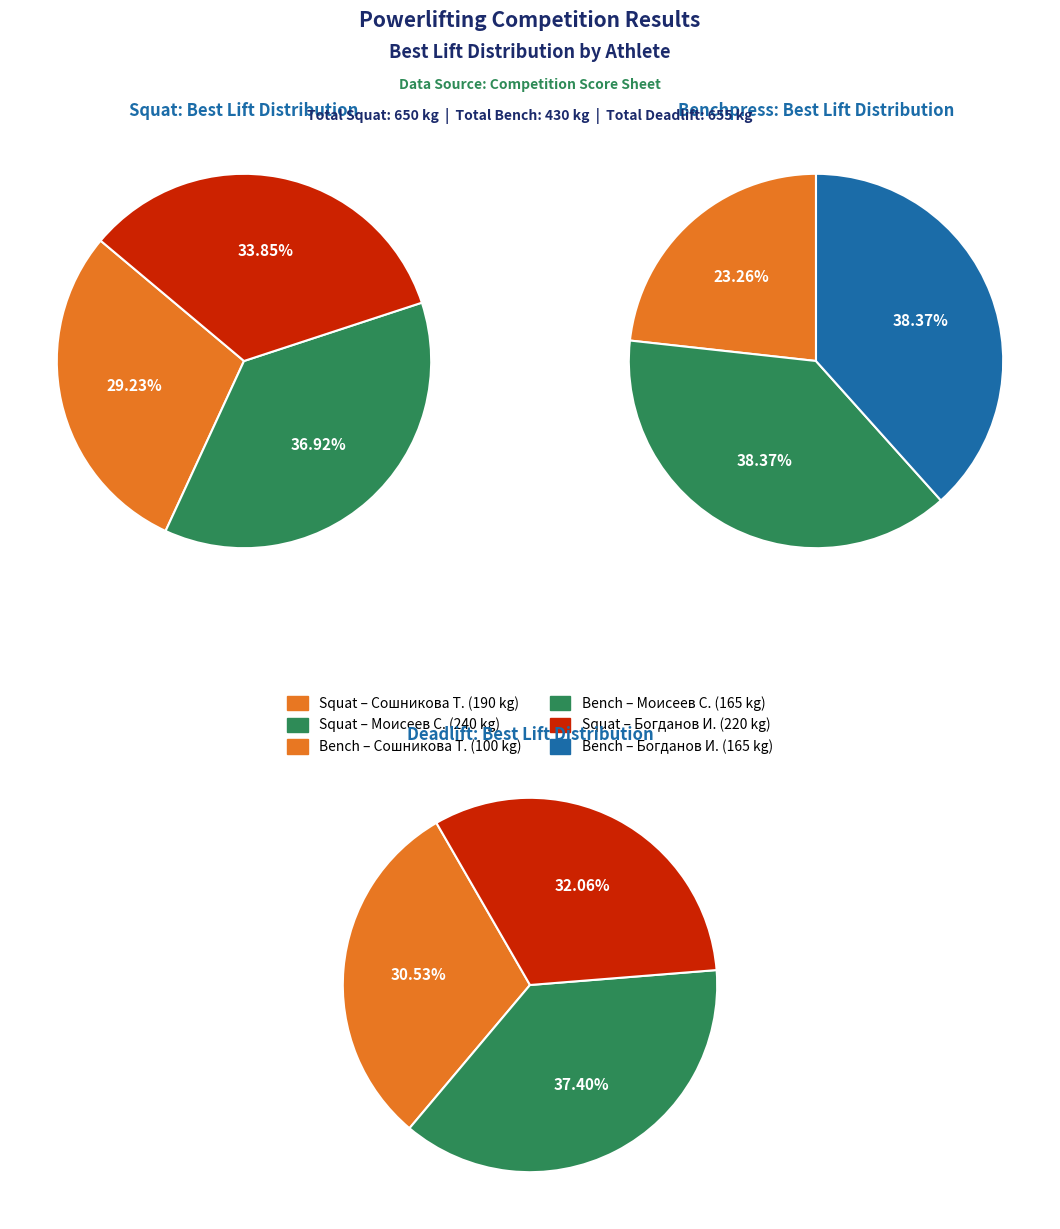

To the nearest percent, what percentage of the pie is Богданов Игорь?

38%